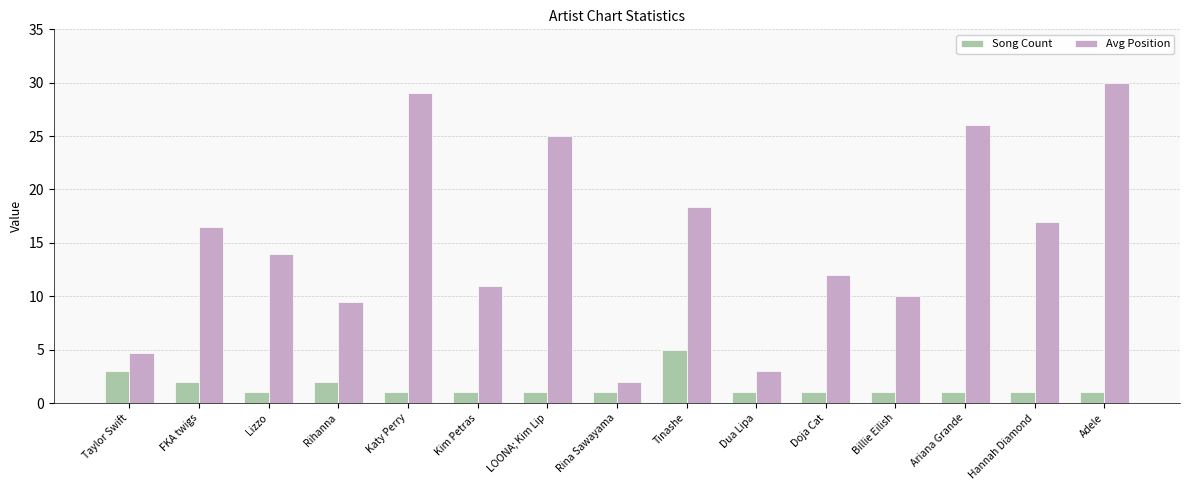

What is the average value of the Avg Position series?

15.2